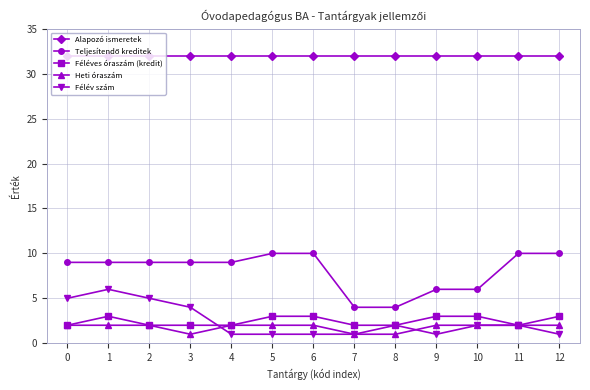

True or false: Féléves óraszám (kredit) and Alapozó ismeretek intersect in this chart.

False